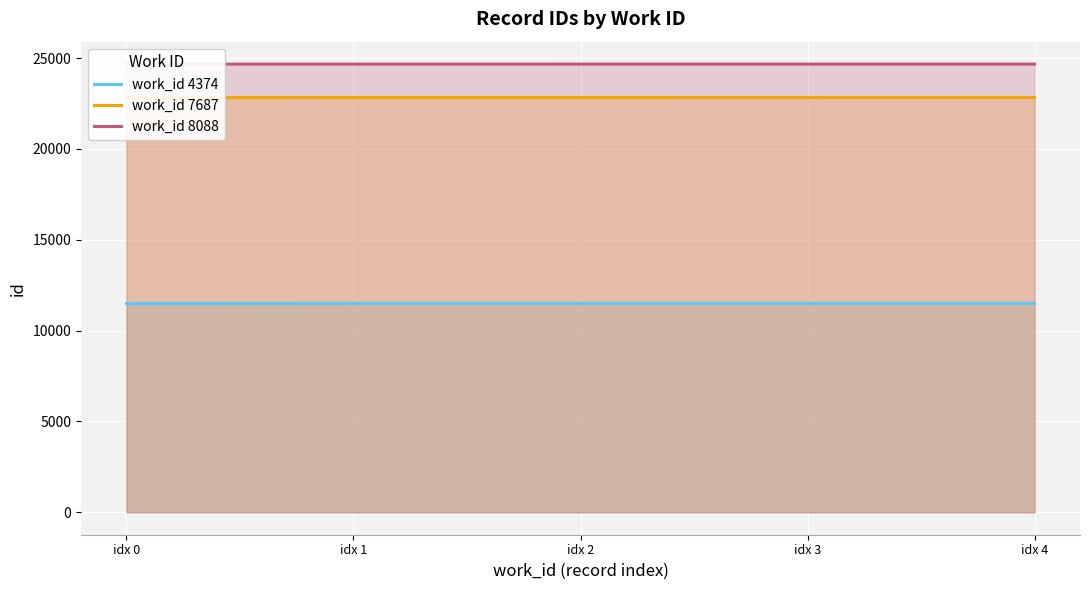

The value of work_id 7687 at idx 1 is 22832. True or false?

True